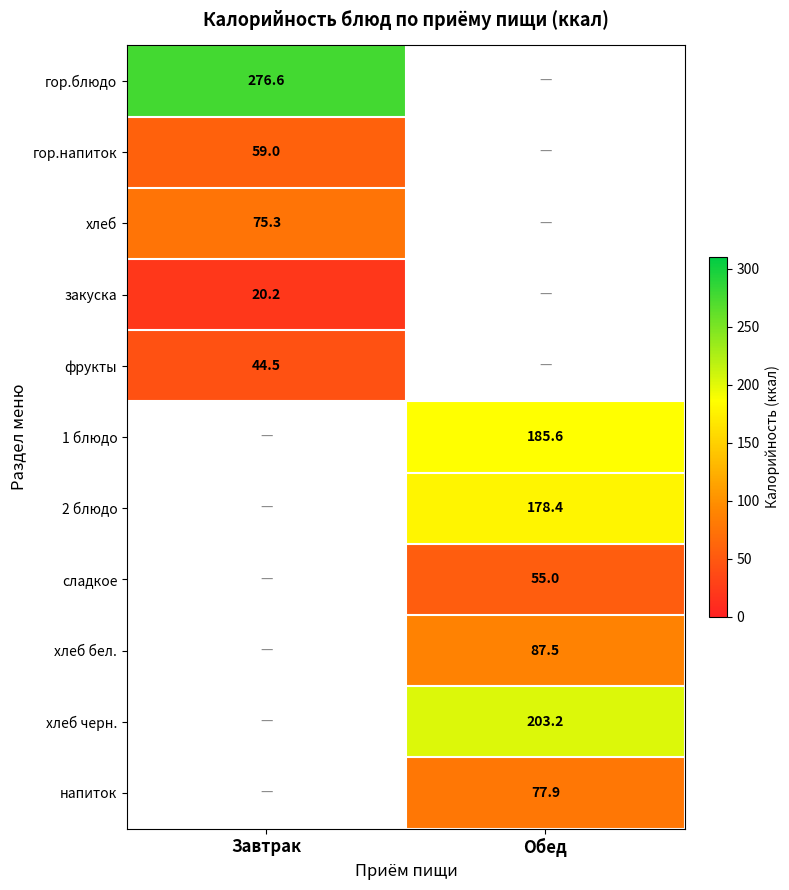

What is the smallest value displayed?

20.2